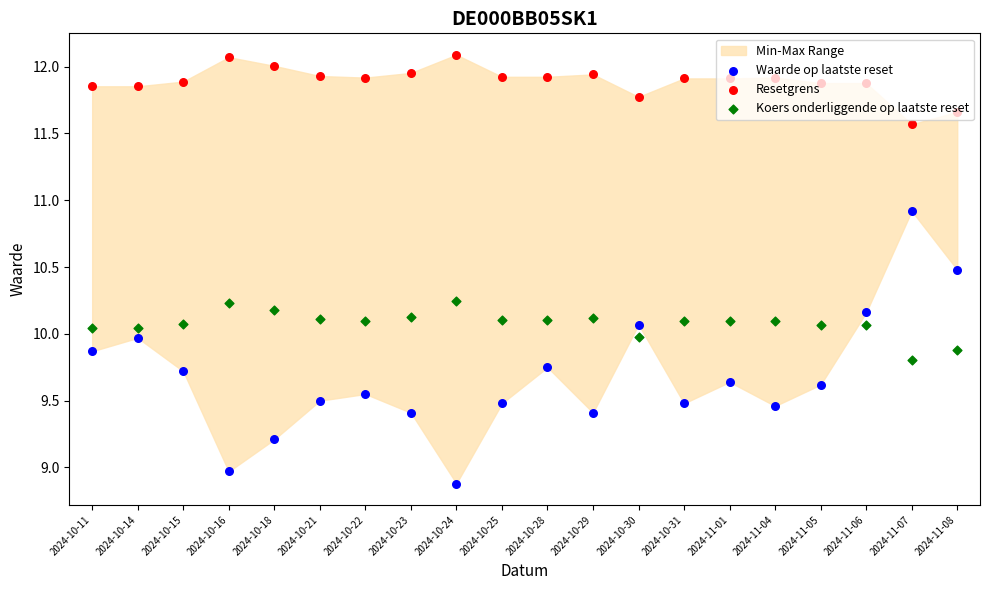

At which category is the sum across all series the highest?

2024-11-07